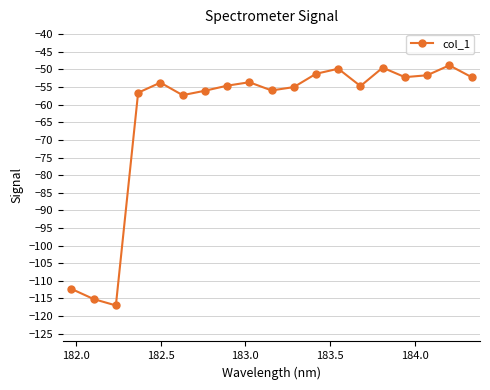

What is the smallest value displayed?

-117.0